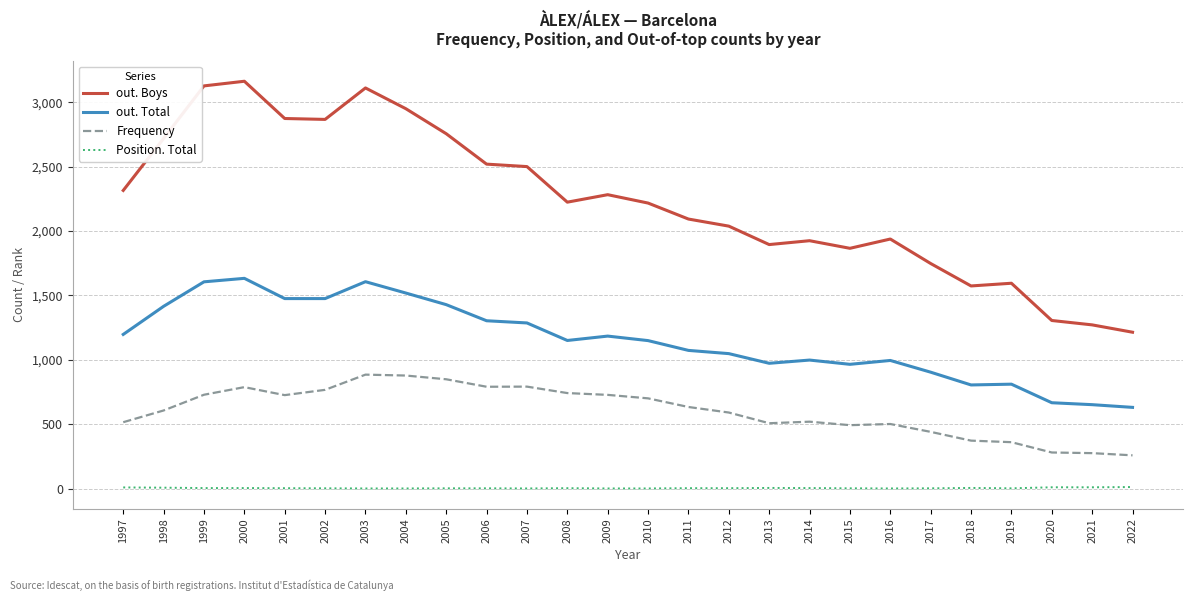

What is the minimum value for out. Boys?

1215